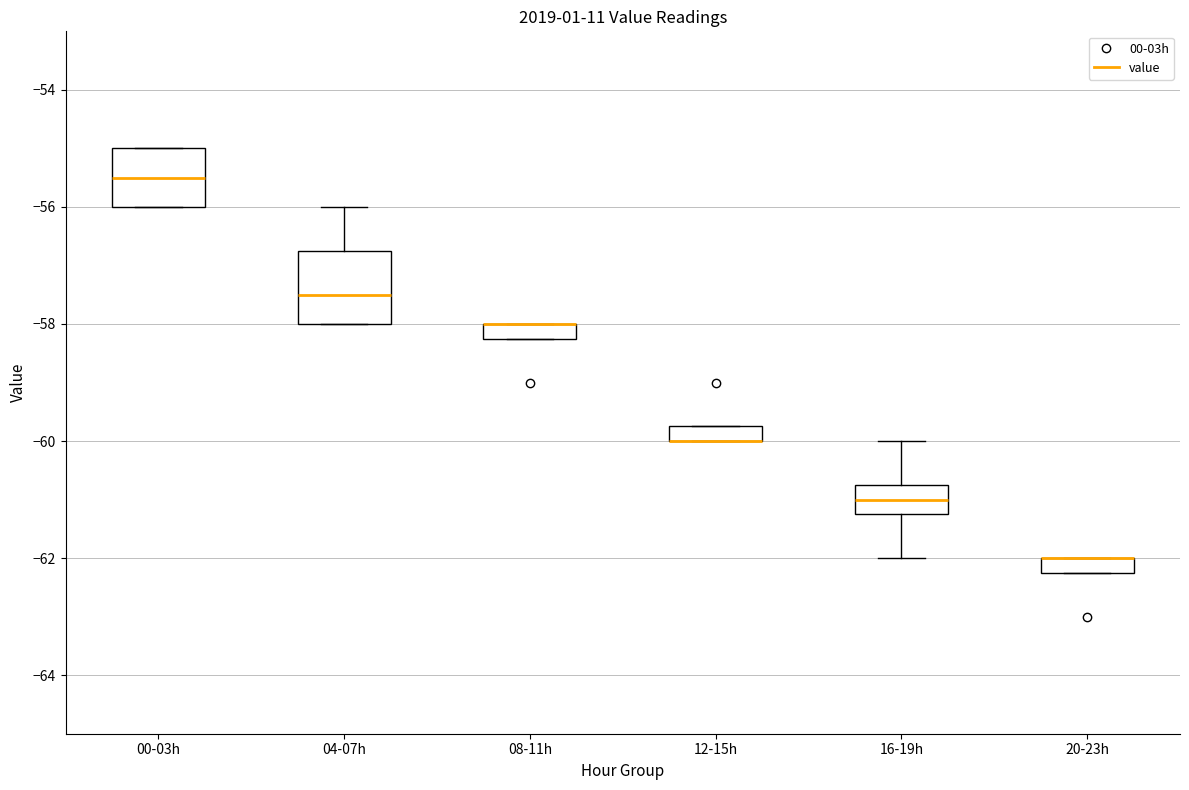

Comparing the boxes themselves (not the whiskers), which one is the tallest?

04-07h